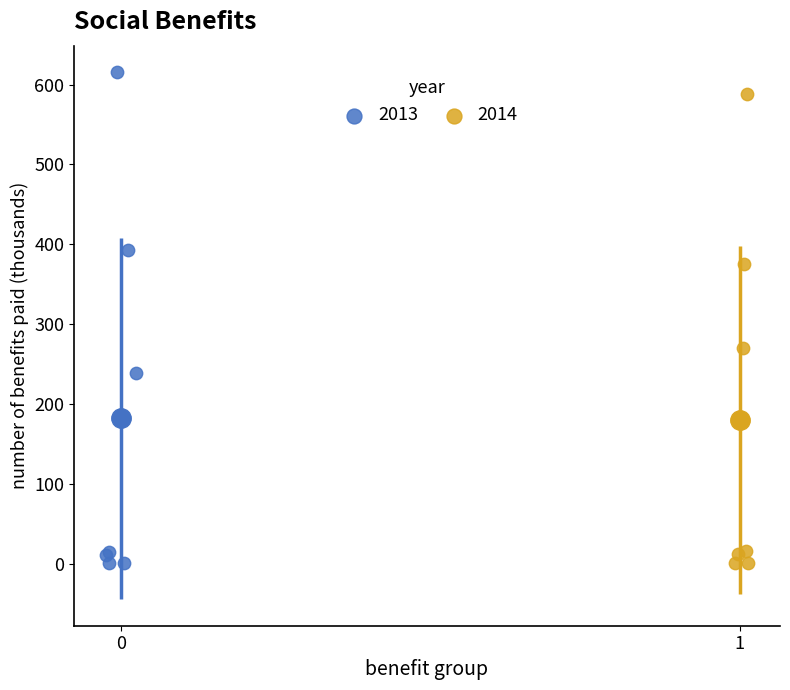

Which series has the largest Y range (max minus min)?

2013